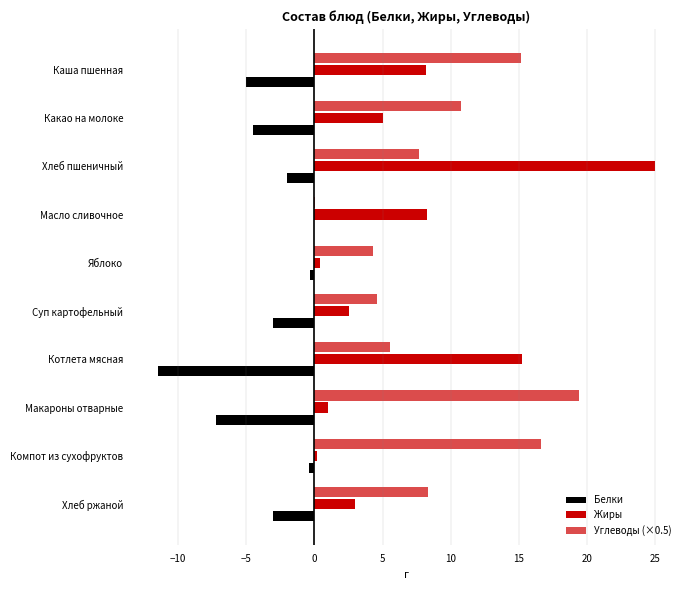

How many distinct data groups are displayed?

3